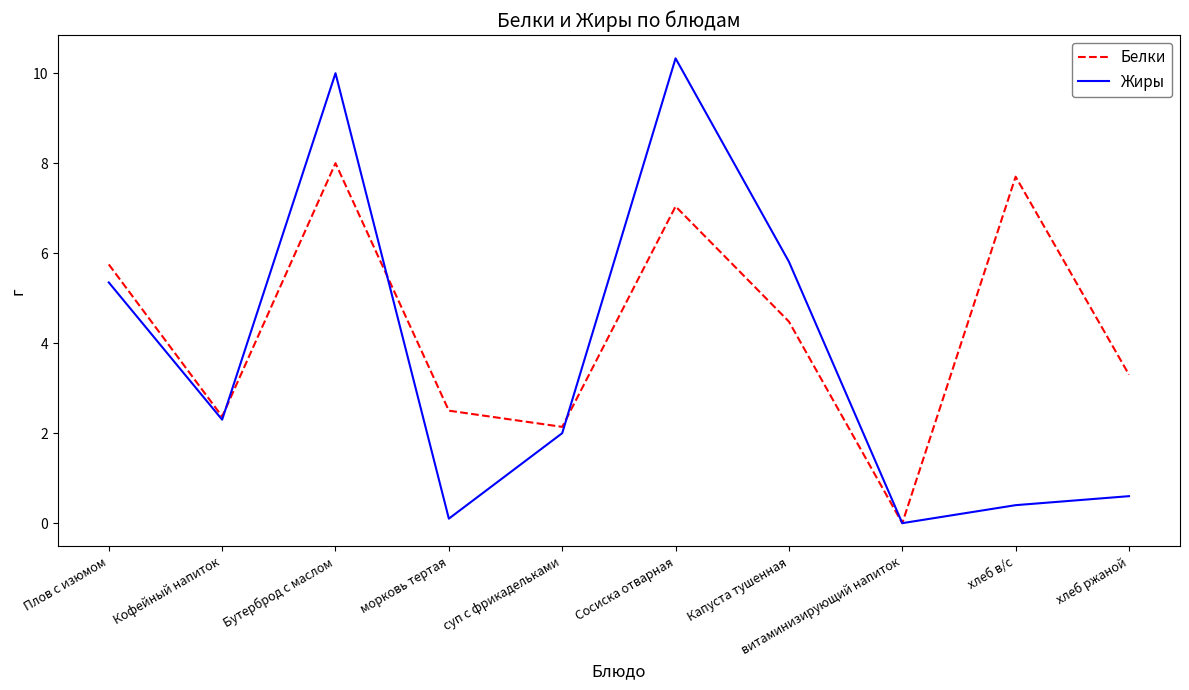

What position from the left is хлеб ржаной?

10